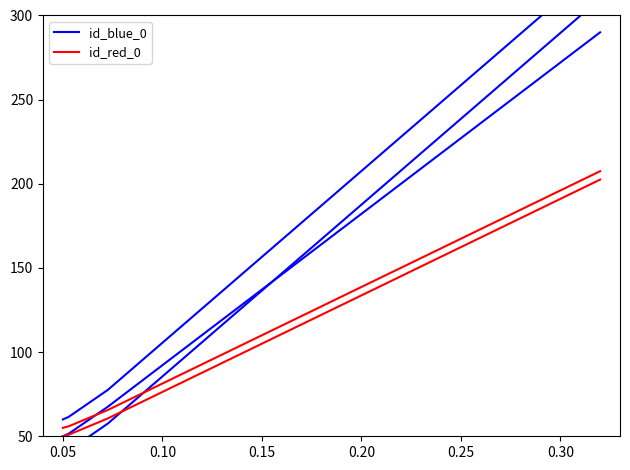

What is the value of the id_blue_0 point at the 1st from the left?

50.0